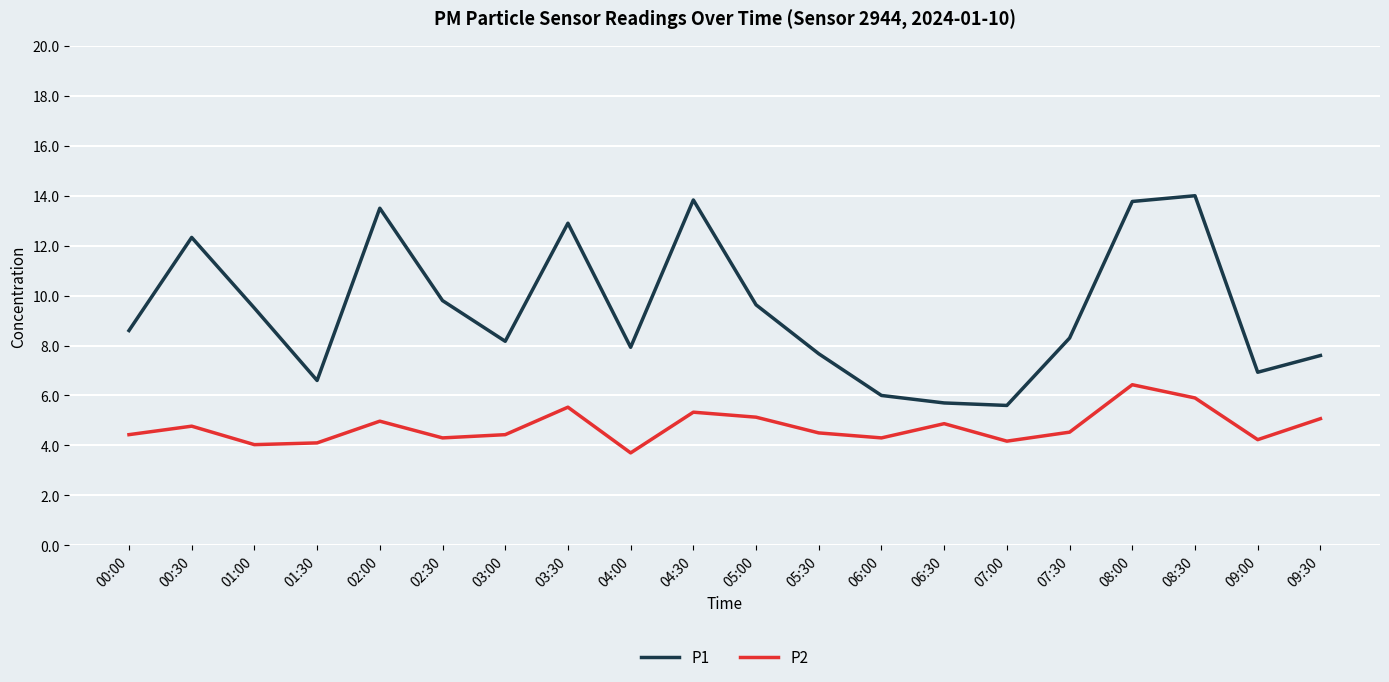

What is the difference between the maximum and minimum values in the P2 series?

2.7